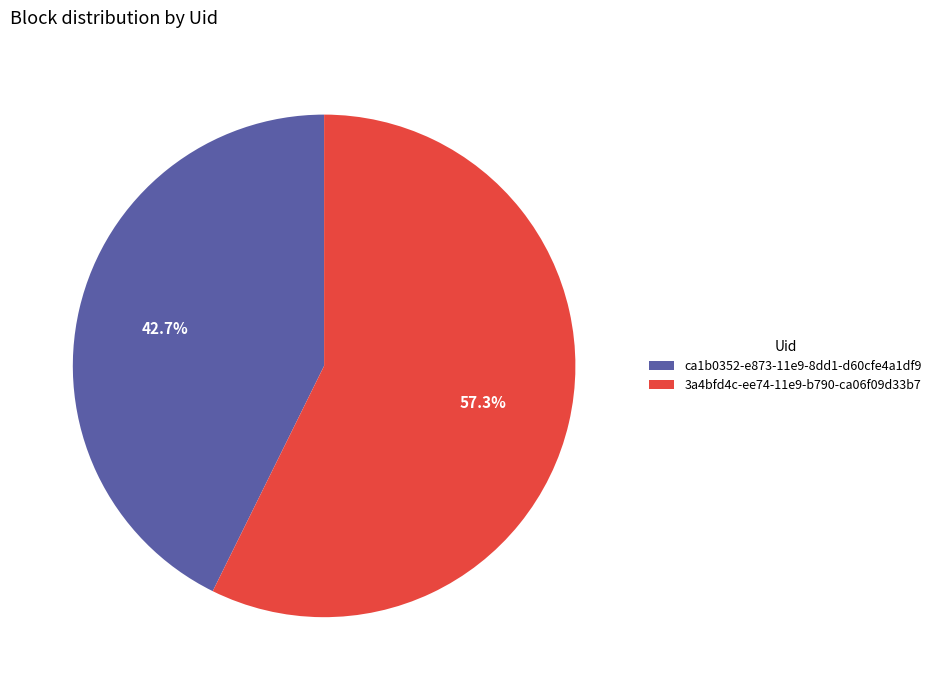

To the nearest percent, what is the average slice percentage?

50%